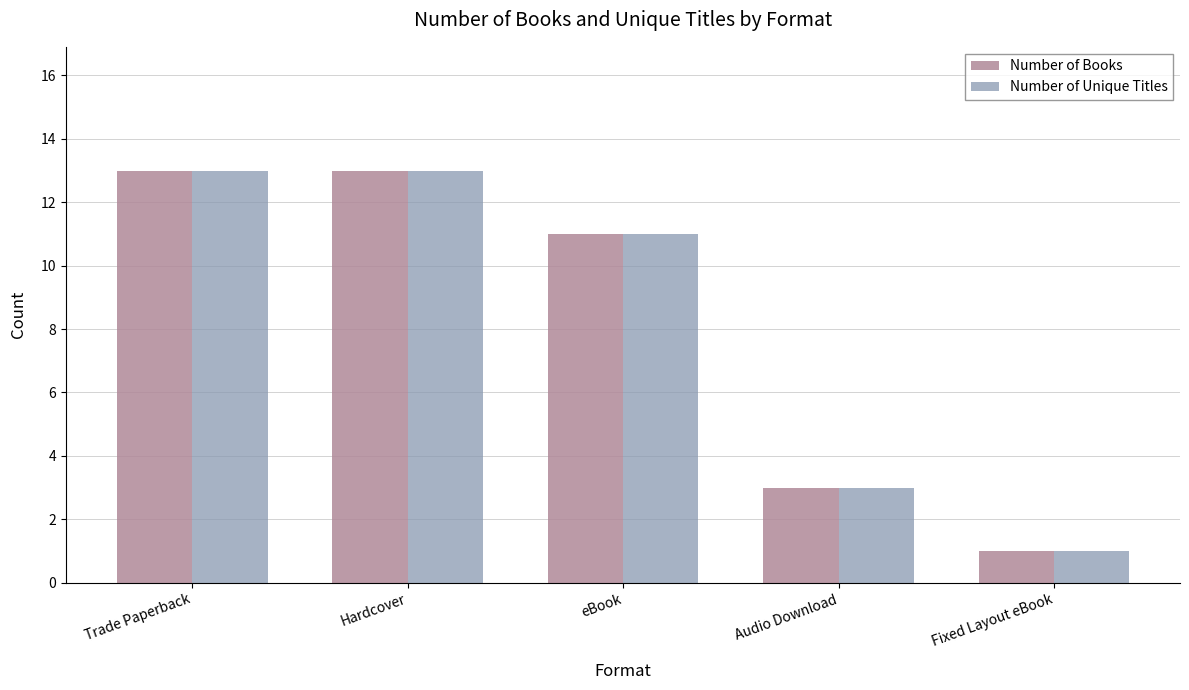

Read the Number of Unique Titles value at Trade Paperback, to the nearest 5.

15